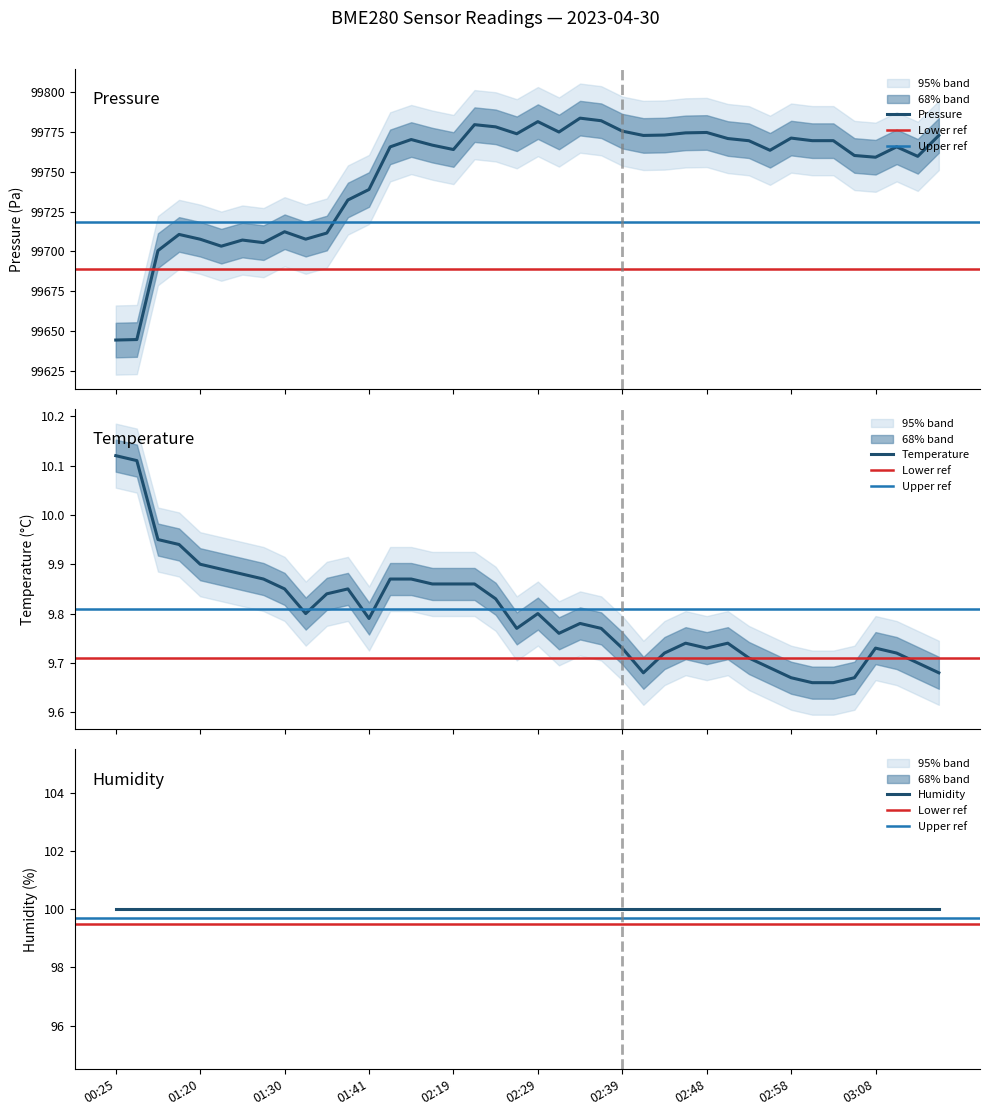

Which has a higher value, 01:28 or 02:36?

02:36